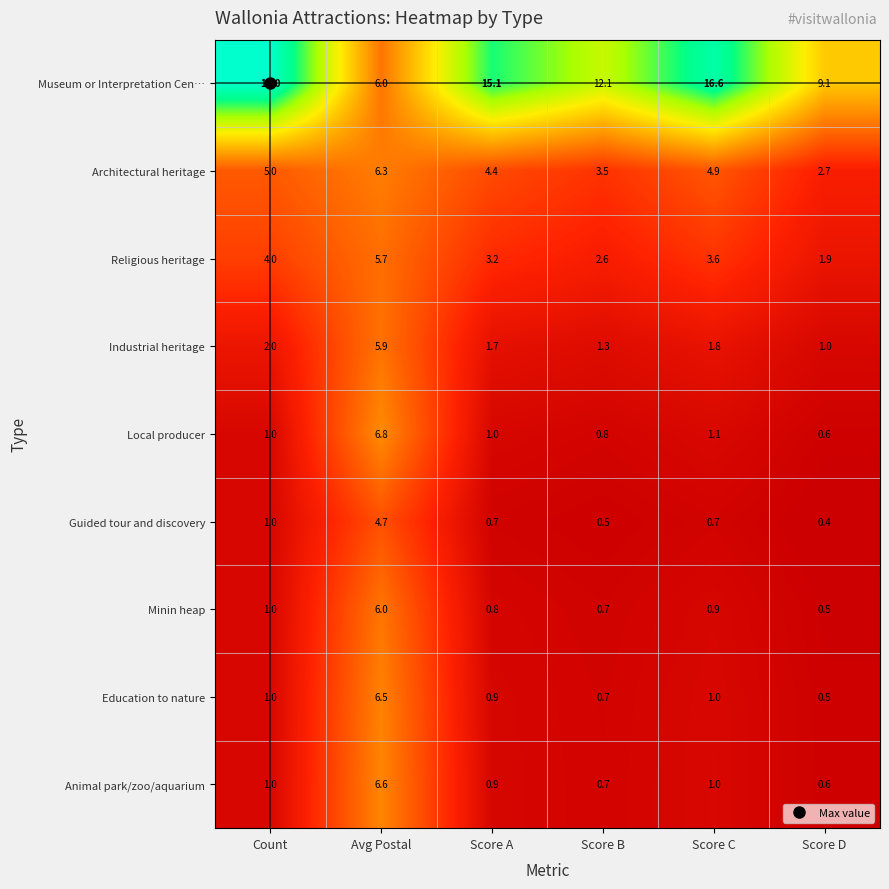

At which category is the sum across all series the highest?

Avg Postal